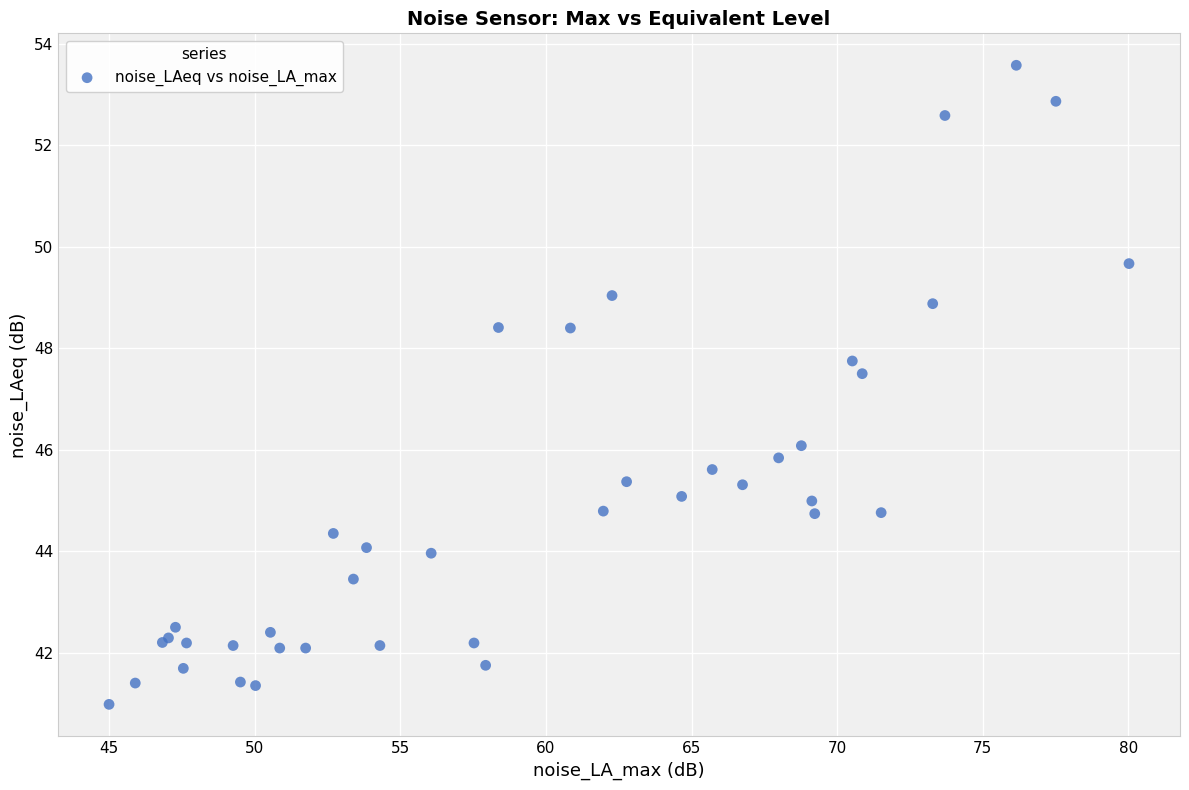

What Y value in the scatter plot is closest to 47?

47.5